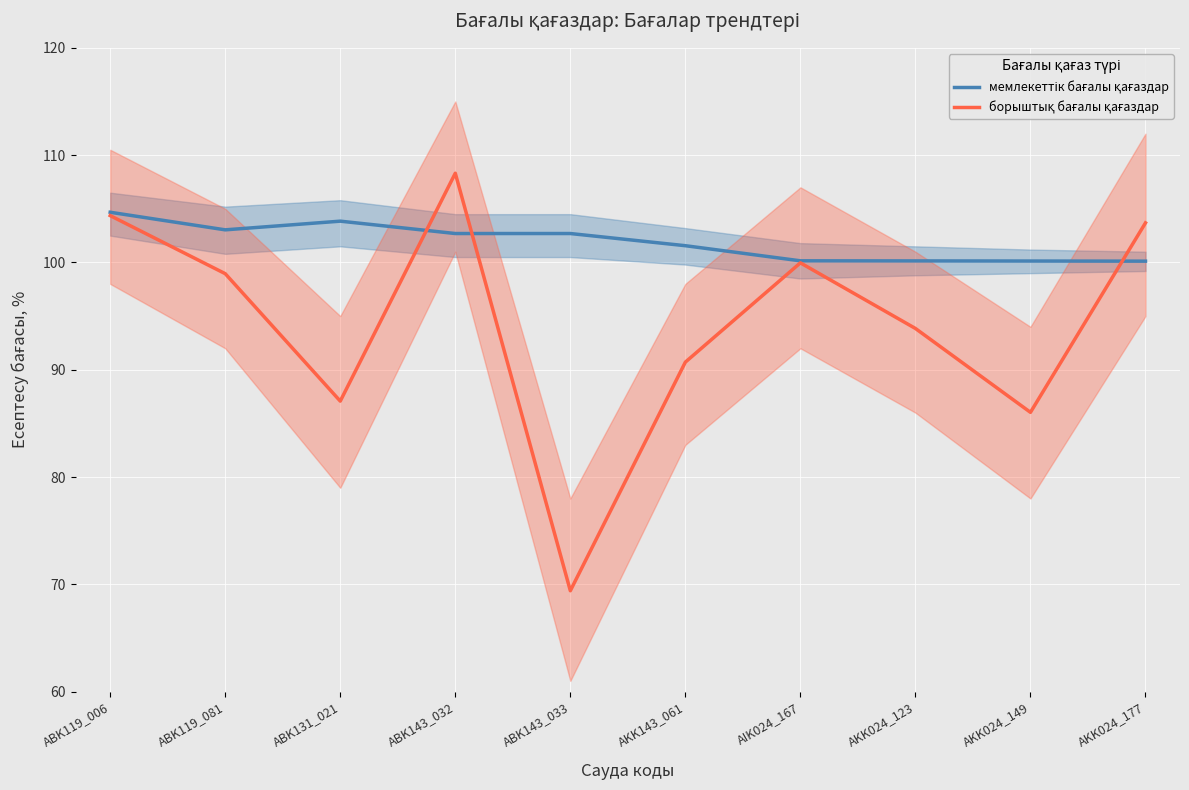

What is the difference between the борыштық бағалы қағаздар values at ABK131_021 and ABK143_033?

17.7